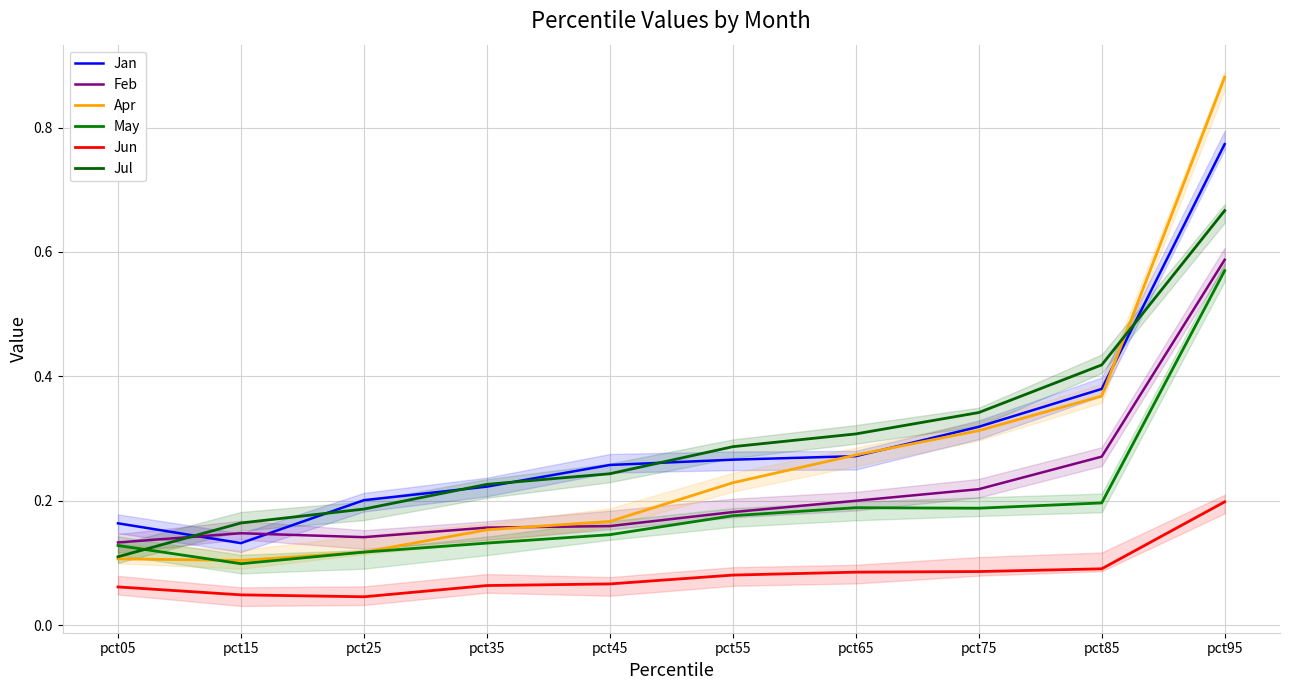

Reading left to right, what are all the values shown in this chart?

Jan: 0.2	0.1	0.2	0.2	0.3	0.3	0.3	0.3	0.4	0.8
Feb: 0.1	0.1	0.1	0.2	0.2	0.2	0.2	0.2	0.3	0.6
Apr: 0.1	0.1	0.1	0.2	0.2	0.2	0.3	0.3	0.4	0.9
May: 0.1	0.1	0.1	0.1	0.1	0.2	0.2	0.2	0.2	0.6
Jun: 0.1	0.0	0.0	0.1	0.1	0.1	0.1	0.1	0.1	0.2
Jul: 0.1	0.2	0.2	0.2	0.2	0.3	0.3	0.3	0.4	0.7